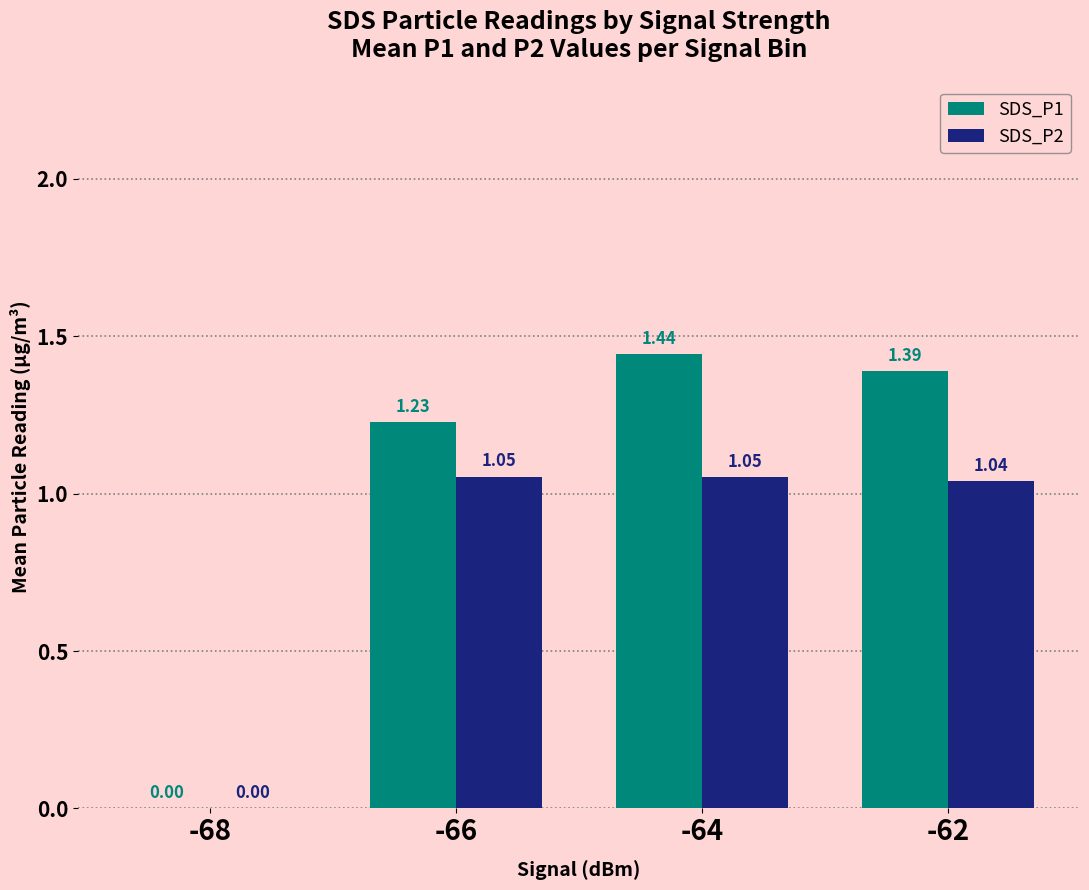

What is the sum of all SDS_P1 values?

4.1